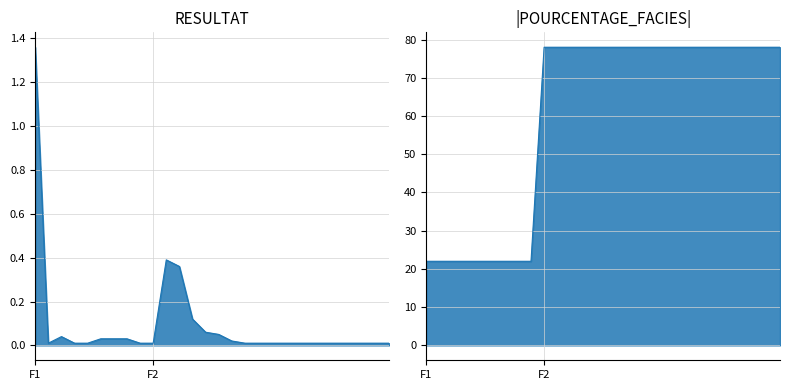

What is the maximum value shown in the chart?

78.0